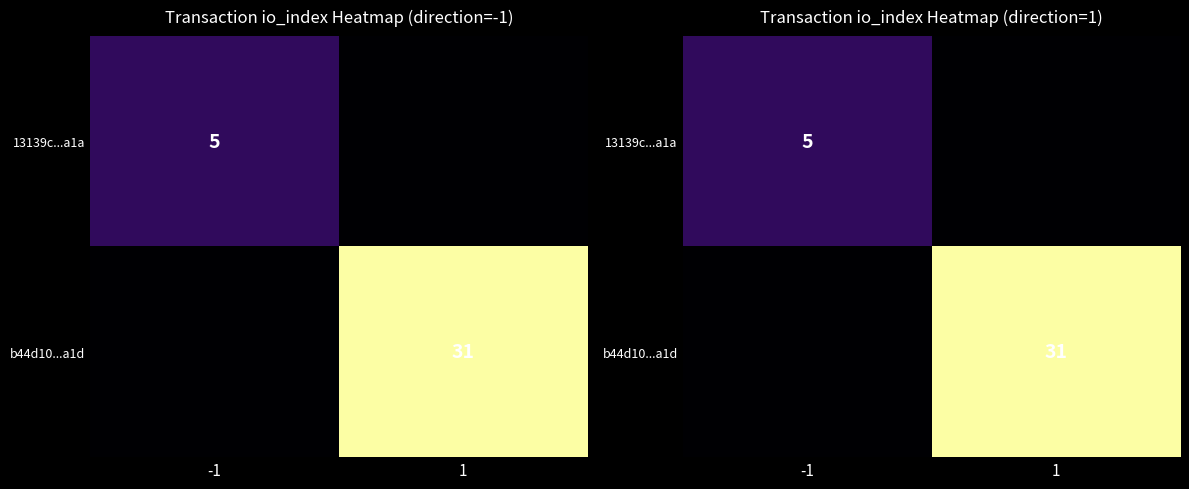

What value does the 13139c...a1a series have at -1?

5